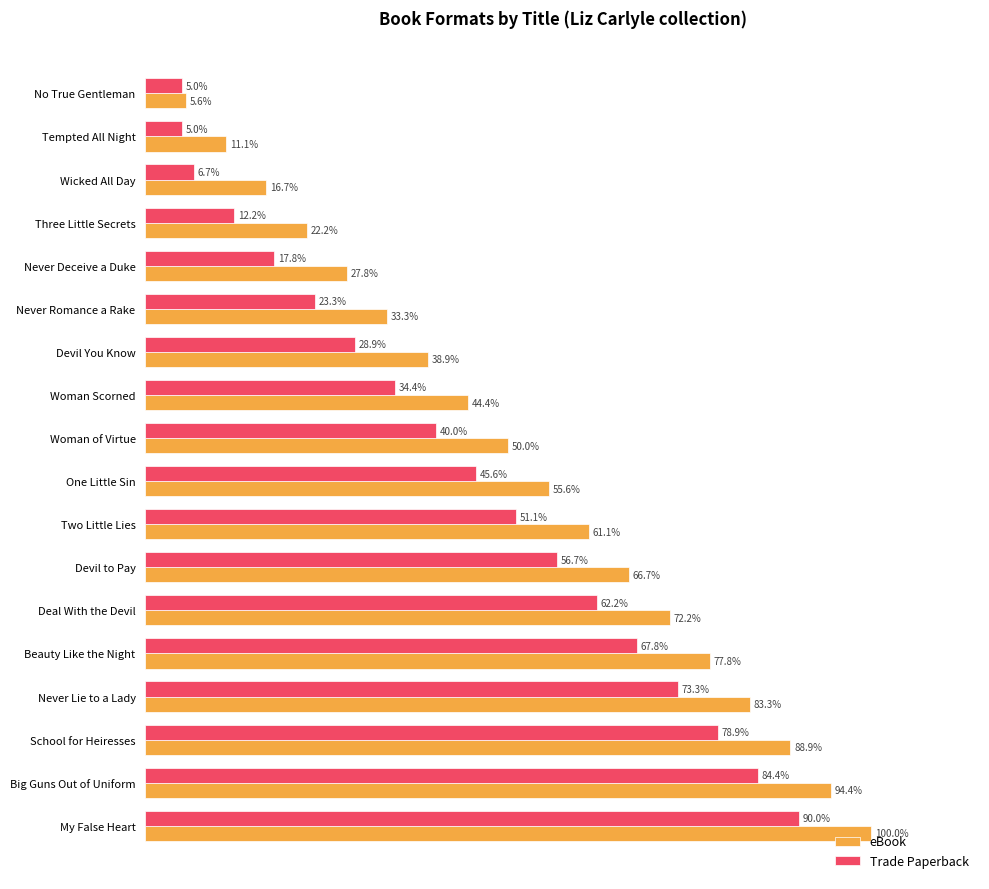

At which label is eBook closest to 52?

Woman of Virtue